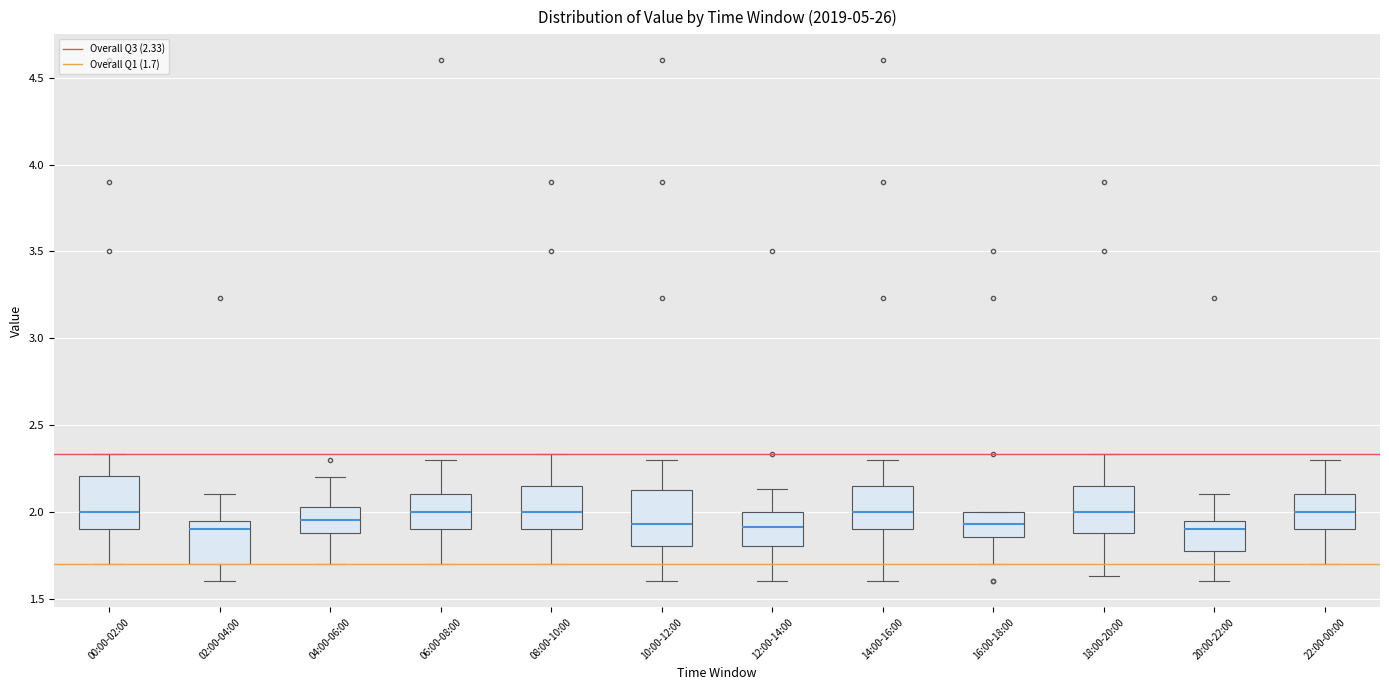

Reading left to right, read every box against the y-axis: the position of its median line, the range the box covers, and the ends of its whiskers. The values are not printed on the chart, so give them approximately, as read against the axis.

00:00-02:00: median 2.00, box 1.90 to 2.20, whiskers 1.70 to 2.35
02:00-04:00: median 1.90, box 1.70 to 1.95, whiskers 1.60 to 2.10
04:00-06:00: median 1.95, box 1.90 to 2.05, whiskers 1.70 to 2.20
06:00-08:00: median 2.00, box 1.90 to 2.10, whiskers 1.70 to 2.30
08:00-10:00: median 2.00, box 1.90 to 2.15, whiskers 1.70 to 2.35
10:00-12:00: median 1.95, box 1.80 to 2.15, whiskers 1.60 to 2.30
12:00-14:00: median 1.90, box 1.80 to 2.00, whiskers 1.60 to 2.15
14:00-16:00: median 2.00, box 1.90 to 2.15, whiskers 1.60 to 2.30
16:00-18:00: median 1.95, box 1.85 to 2.00, whiskers 1.70 to 2.00
18:00-20:00: median 2.00, box 1.90 to 2.15, whiskers 1.65 to 2.35
20:00-22:00: median 1.90, box 1.80 to 1.95, whiskers 1.60 to 2.10
22:00-00:00: median 2.00, box 1.90 to 2.10, whiskers 1.70 to 2.30